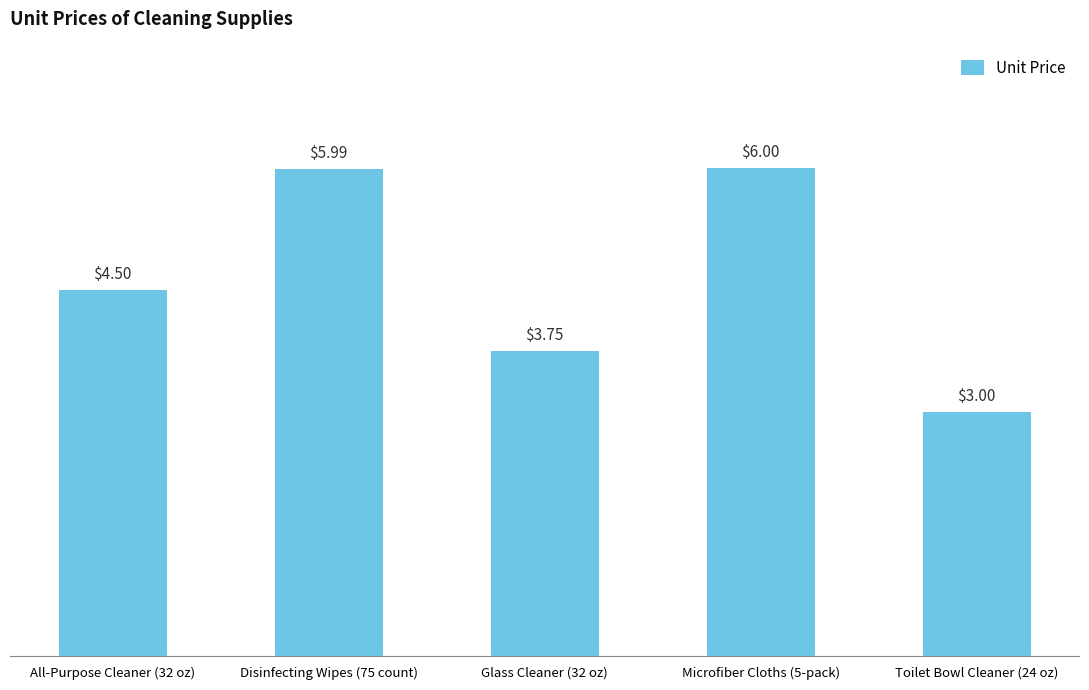

How many values are between 3 and 5?

3